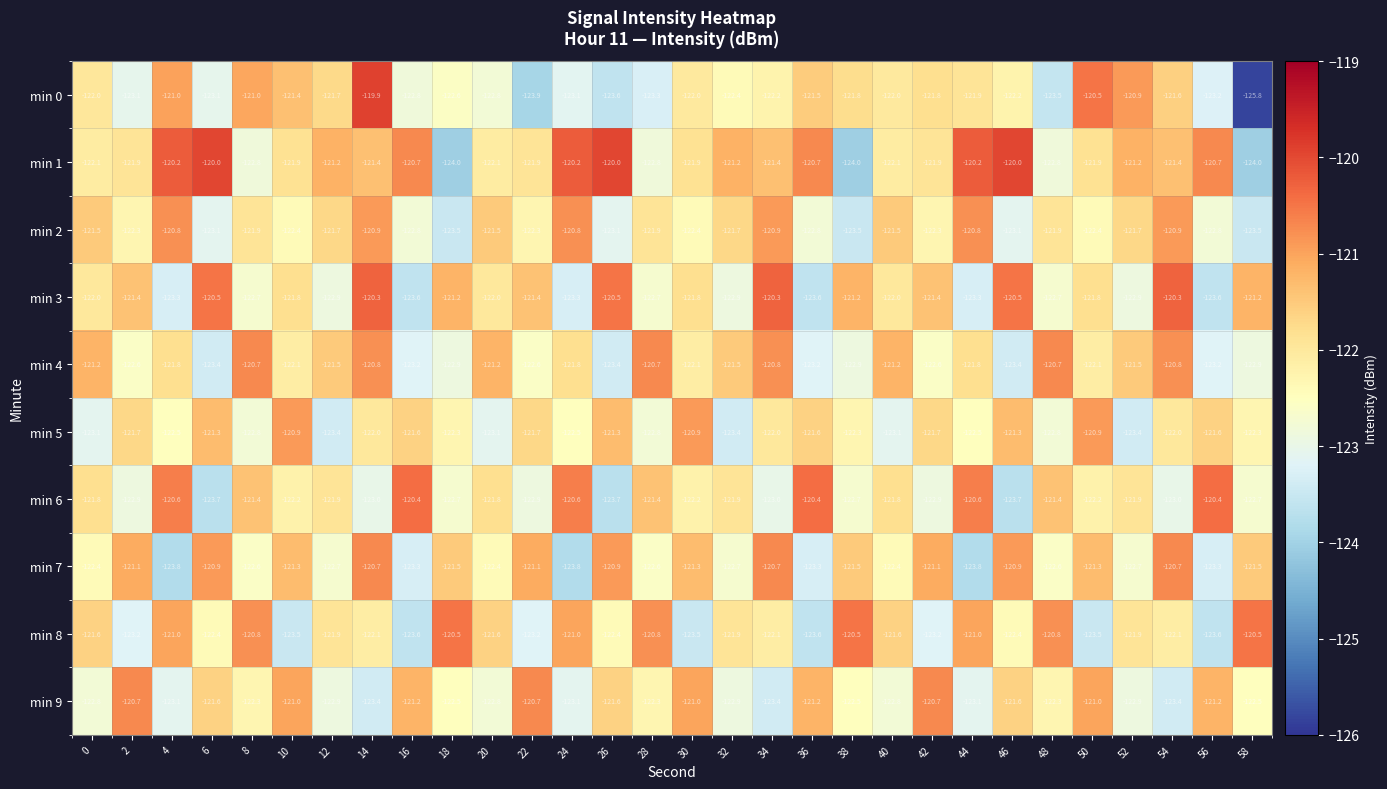

Is it true that min 9 equals -212.9 at 24?

False